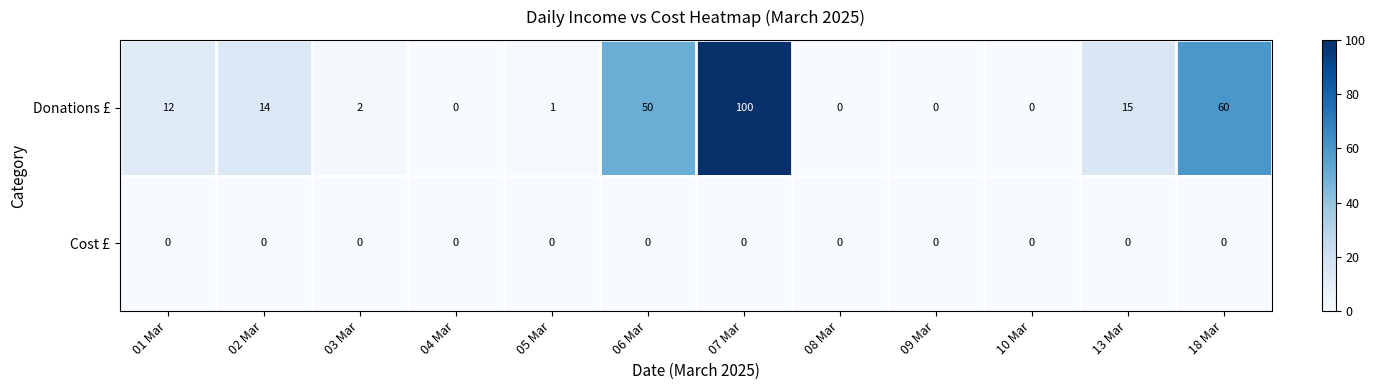

Which series has the largest total across all categories?

Donations £